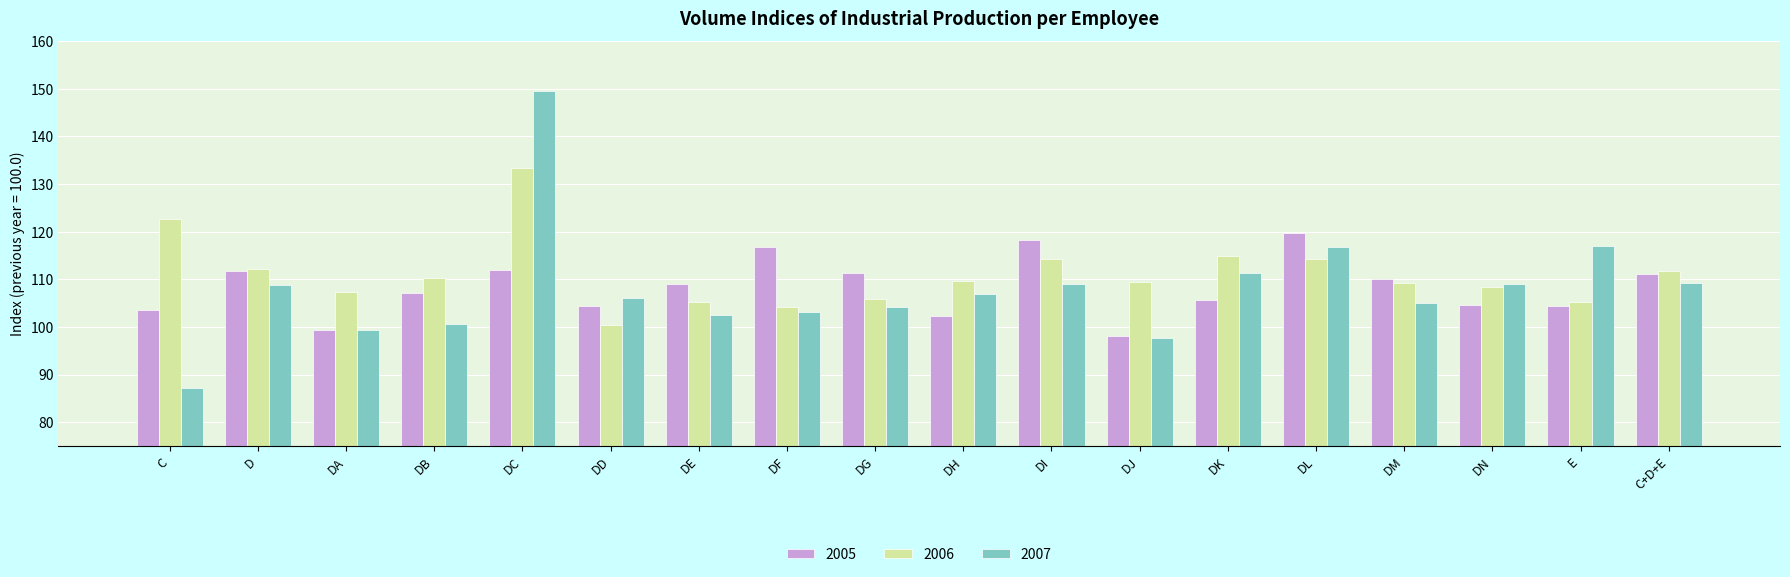

List the series in order of their peak value, lowest first.

2005, 2006, 2007